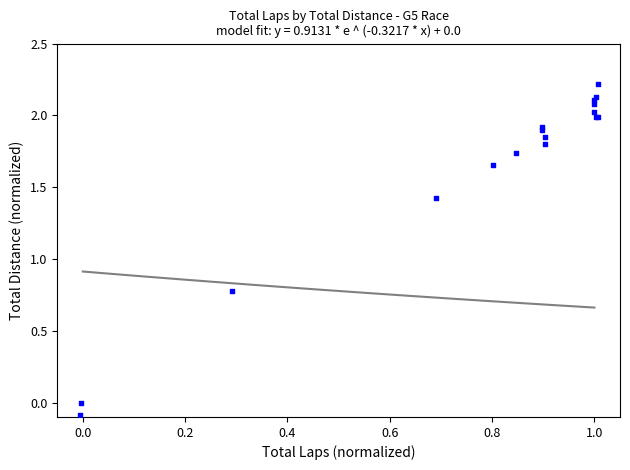

What Y value in the scatter plot is closest to 1?

0.8